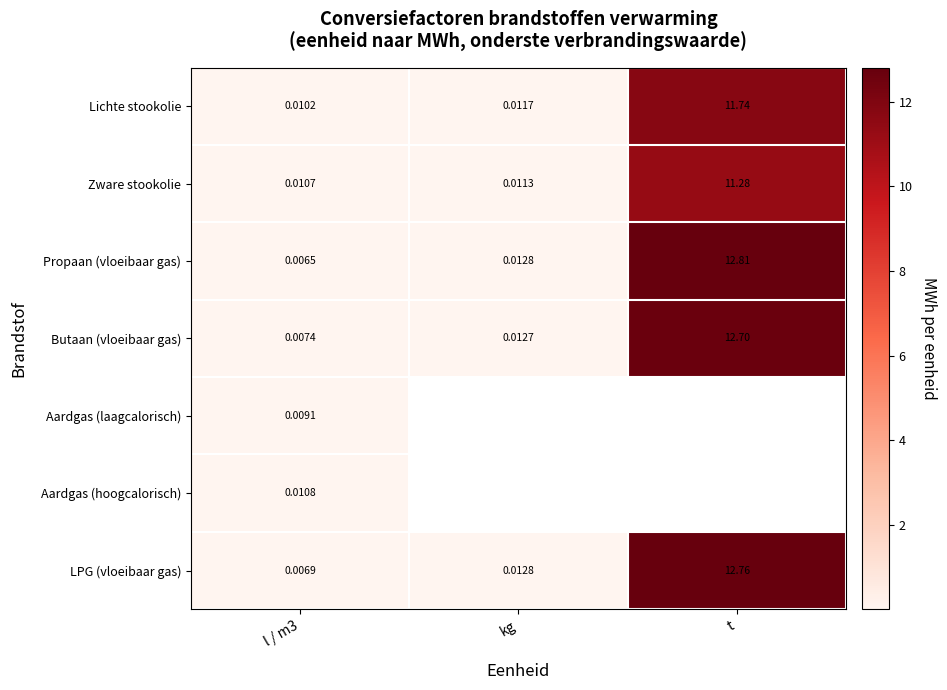

The value of Butaan (vloeibaar gas) at t is 4.9. True or false?

False